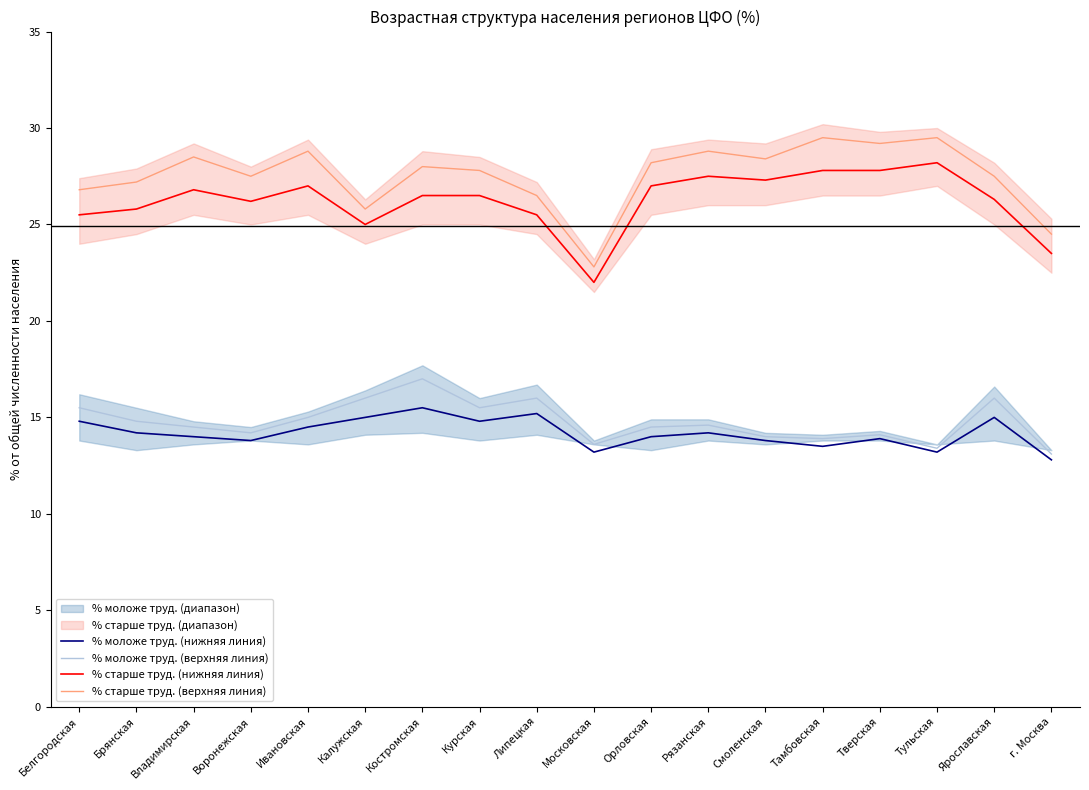

True or false: % моложе труд. (нижняя линия) has a value of 13.8 at Воронежская.

True